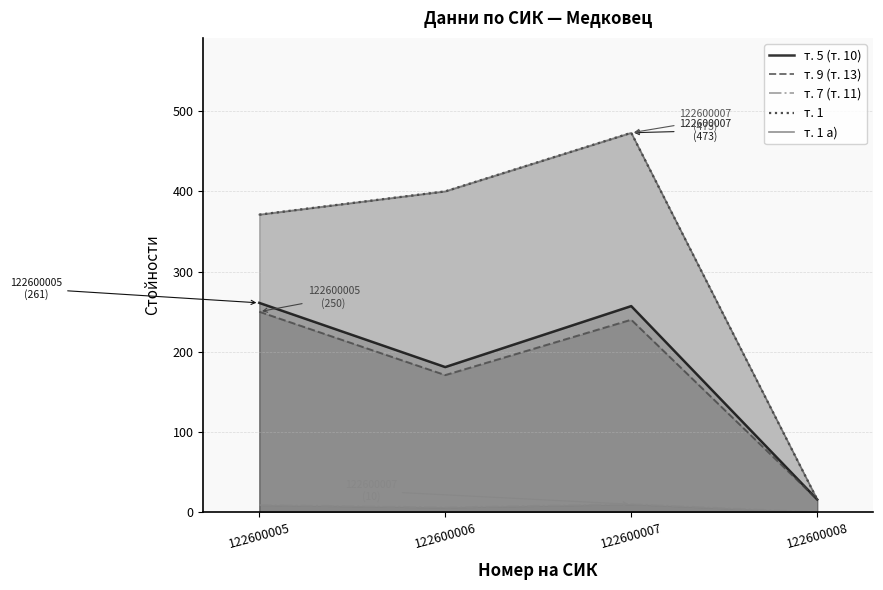

What is the sum of all т. 1 values?

1260